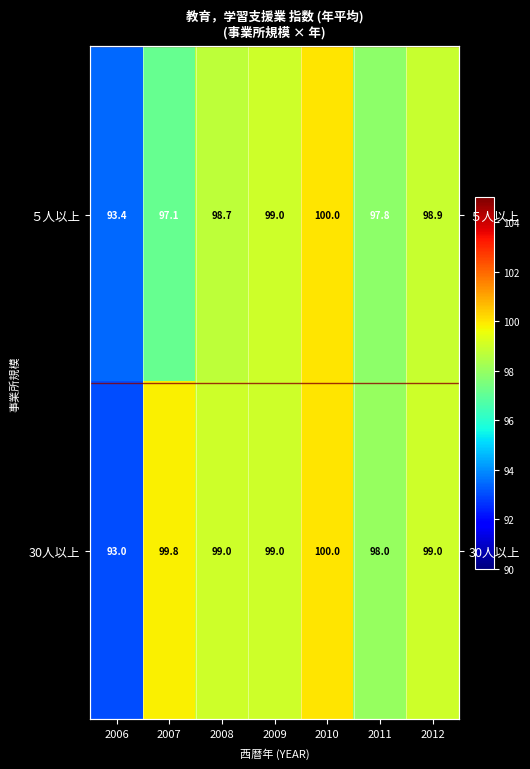

Where is 30人以上 nearest to the value 96?

2011